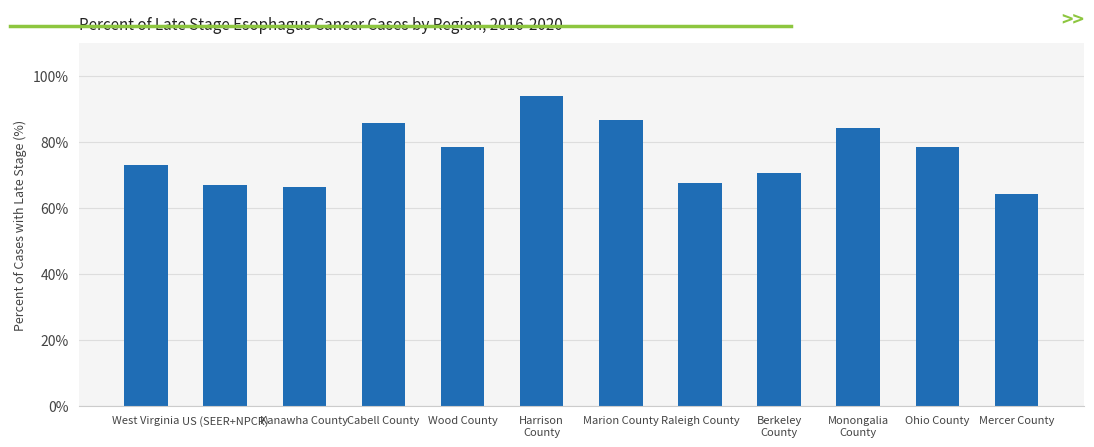

At which category does the chart reach its peak across all series?

Harrison
County